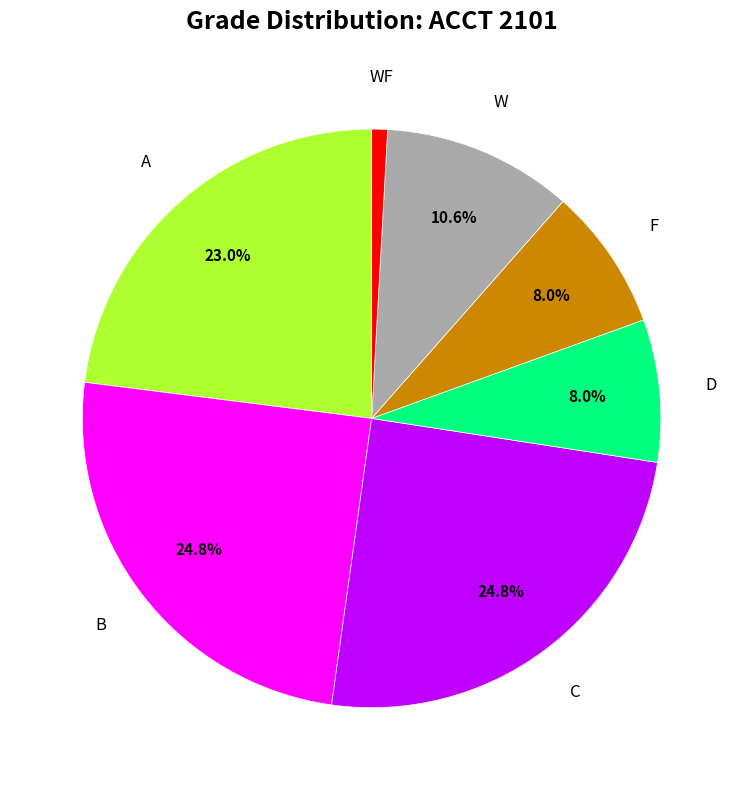

Is there a majority slice in this chart?

No